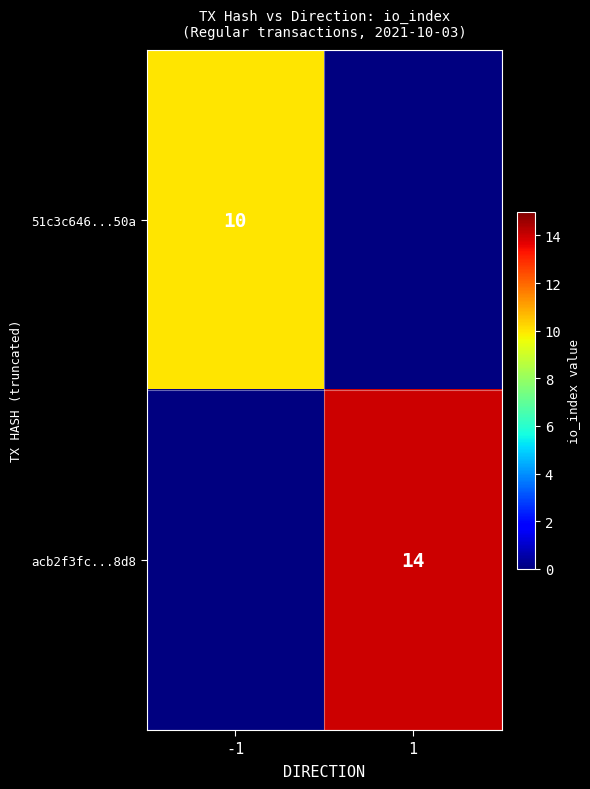

Is it true that acb2f3fc...8d8 equals 14 at 1?

True